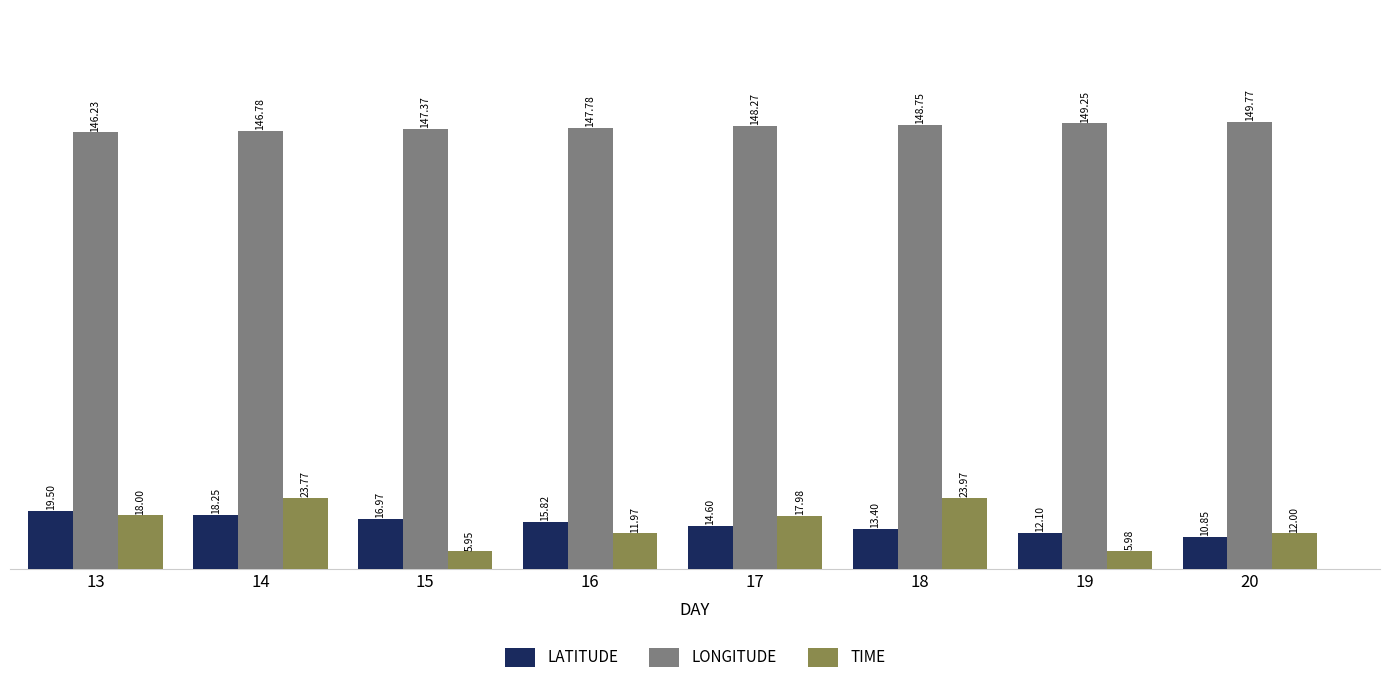

At how many categories does at least one series exceed 120?

8